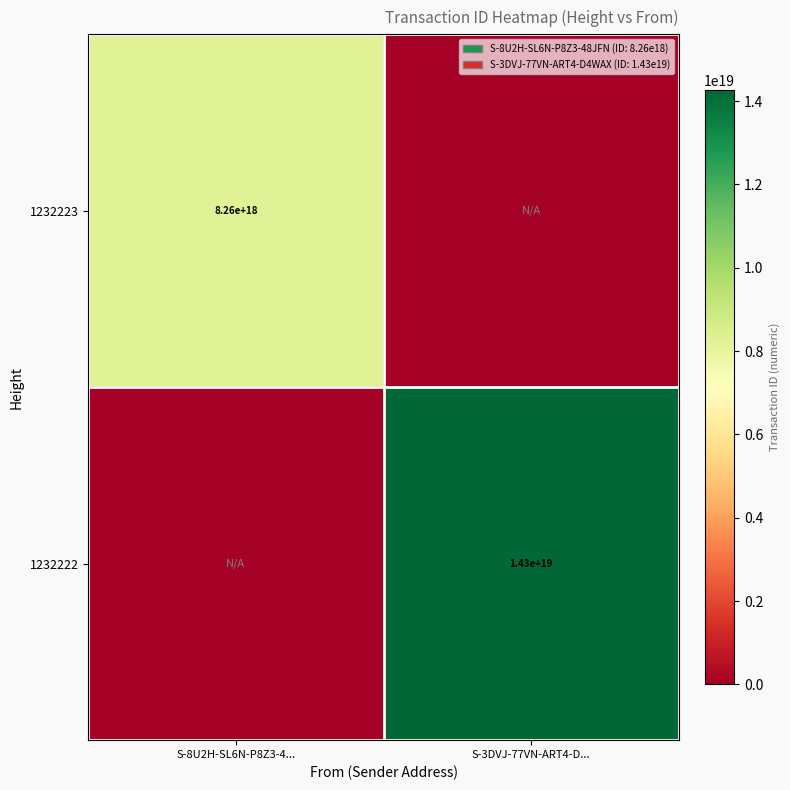

Is it true that 1232222 equals 5724093837675626496 at S-3DVJ-77VN-ART4-D...?

False